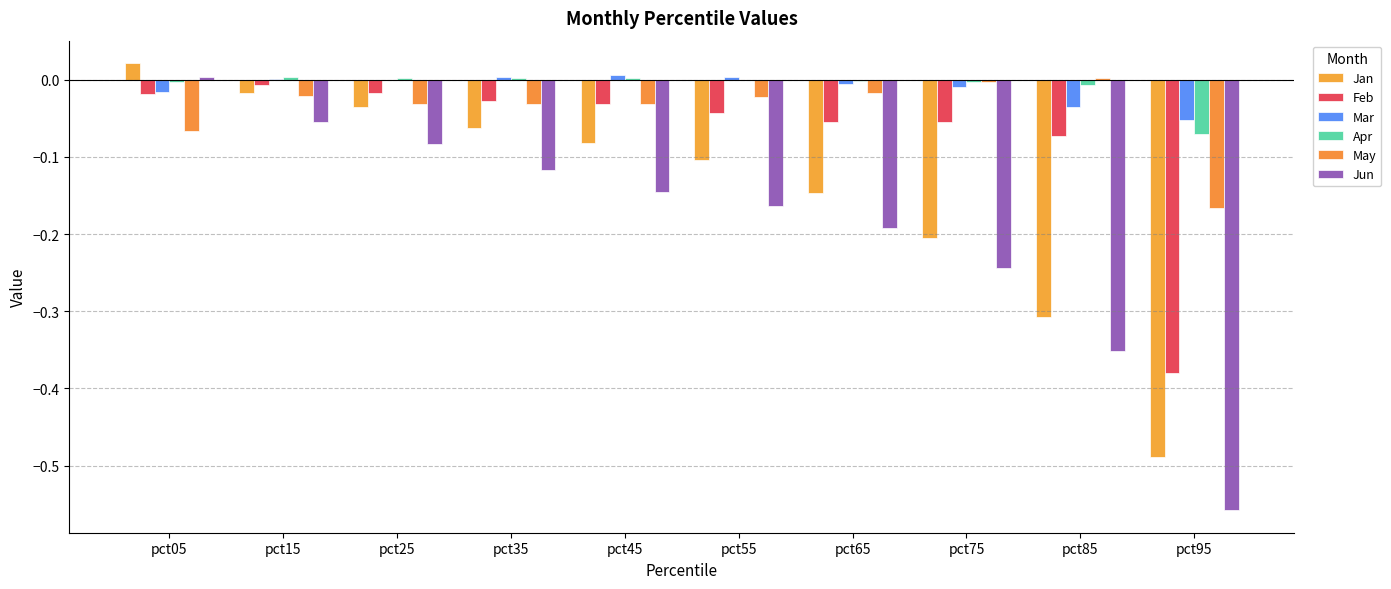

Reading left to right, transcribe all the data shown in this chart.

Jan: 0.0	-0.0	-0.0	-0.1	-0.1	-0.1	-0.1	-0.2	-0.3	-0.5
Feb: -0.0	-0.0	-0.0	-0.0	-0.0	-0.0	-0.1	-0.1	-0.1	-0.4
Mar: -0.0	0.0	-0.0	0.0	0.0	0.0	-0.0	-0.0	-0.0	-0.1
Apr: -0.0	0.0	0.0	0.0	0.0	-0.0	-0.0	-0.0	-0.0	-0.1
May: -0.1	-0.0	-0.0	-0.0	-0.0	-0.0	-0.0	-0.0	0.0	-0.2
Jun: 0.0	-0.1	-0.1	-0.1	-0.1	-0.2	-0.2	-0.2	-0.4	-0.6